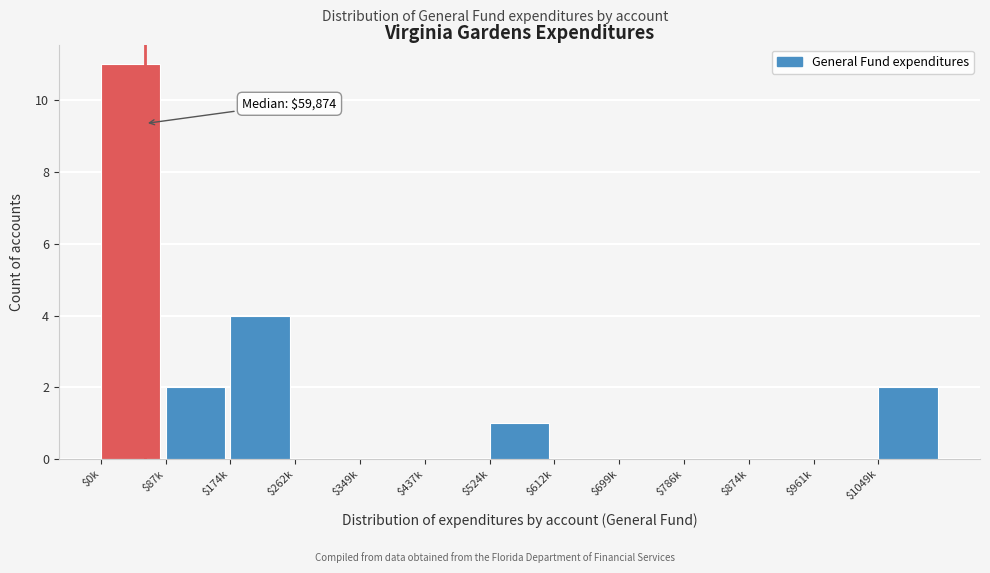

What is the maximum value shown in the chart?

11